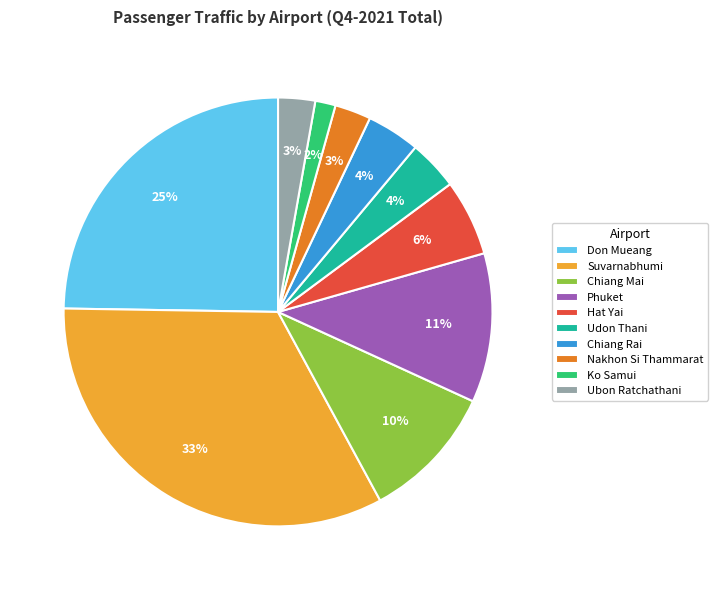

To the nearest percent, what portion does Hat Yai represent?

6%